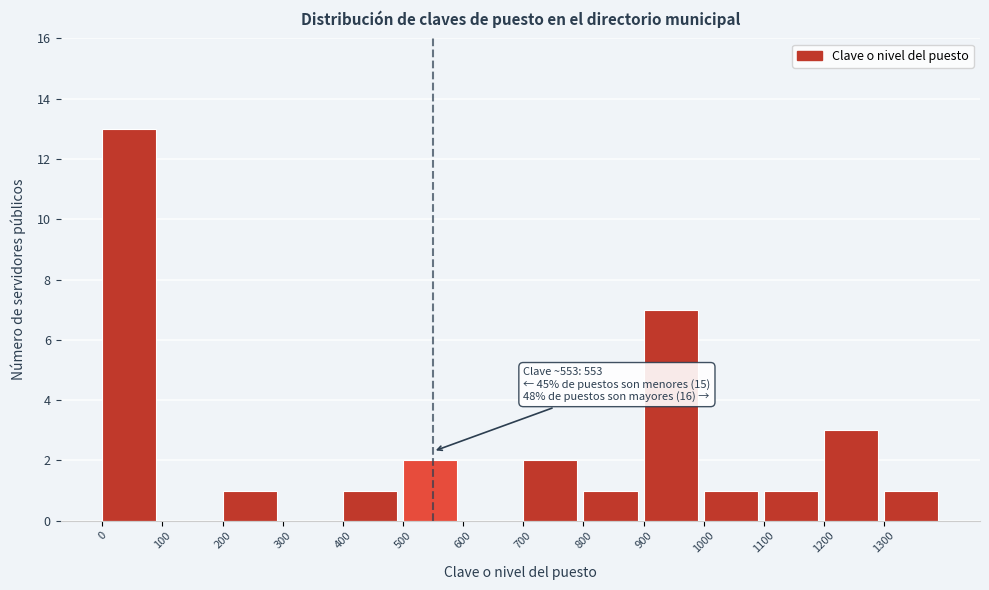

Which range on the x-axis has the tallest bar?

0 to 100